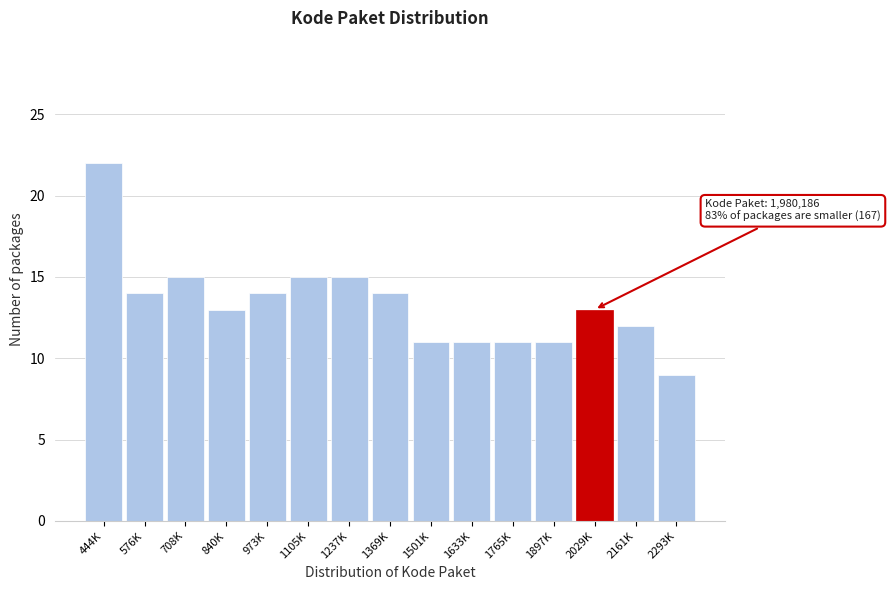

Reading left to right, what are all the values shown in this chart?

444K=22	576K=14	708K=15	840K=13	973K=14	1105K=15	1237K=15	1369K=14	1501K=11	1633K=11	1765K=11	1897K=11	2029K=13	2161K=12	2293K=9